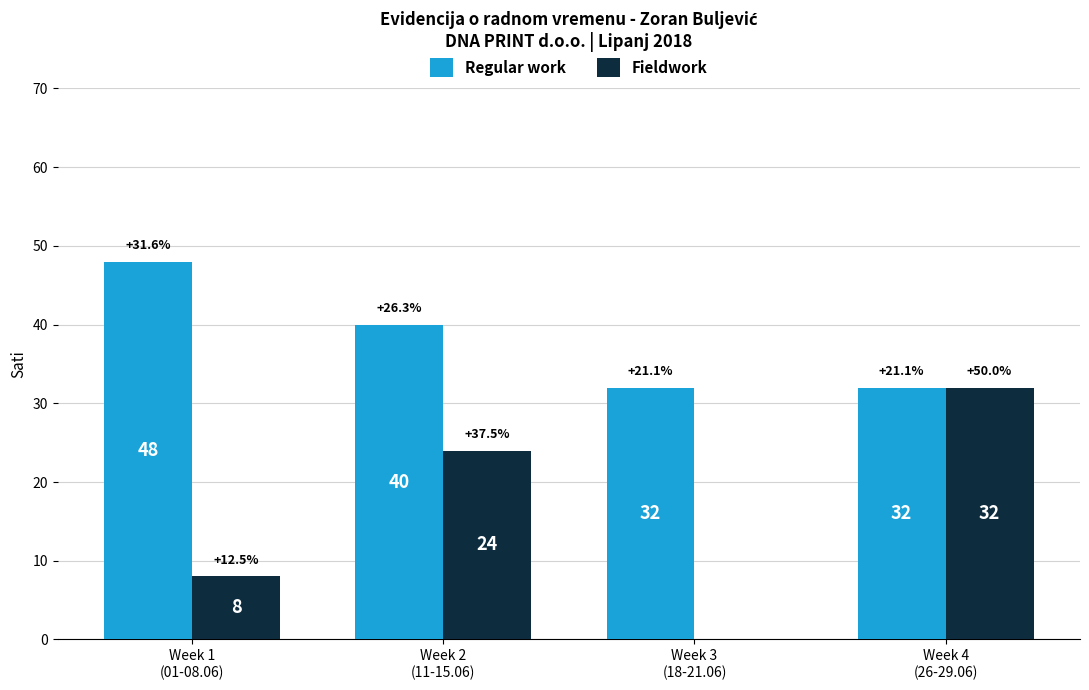

Is it true that Fieldwork equals 0 at Week 3
(18-21.06)?

True